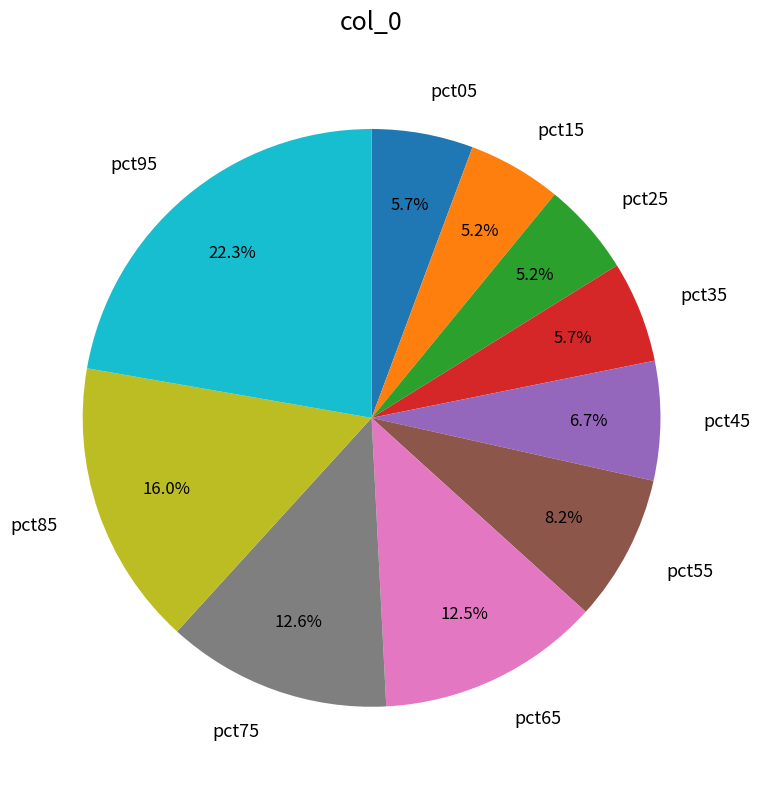

Is it true that pct35 is 11% of the pie?

False